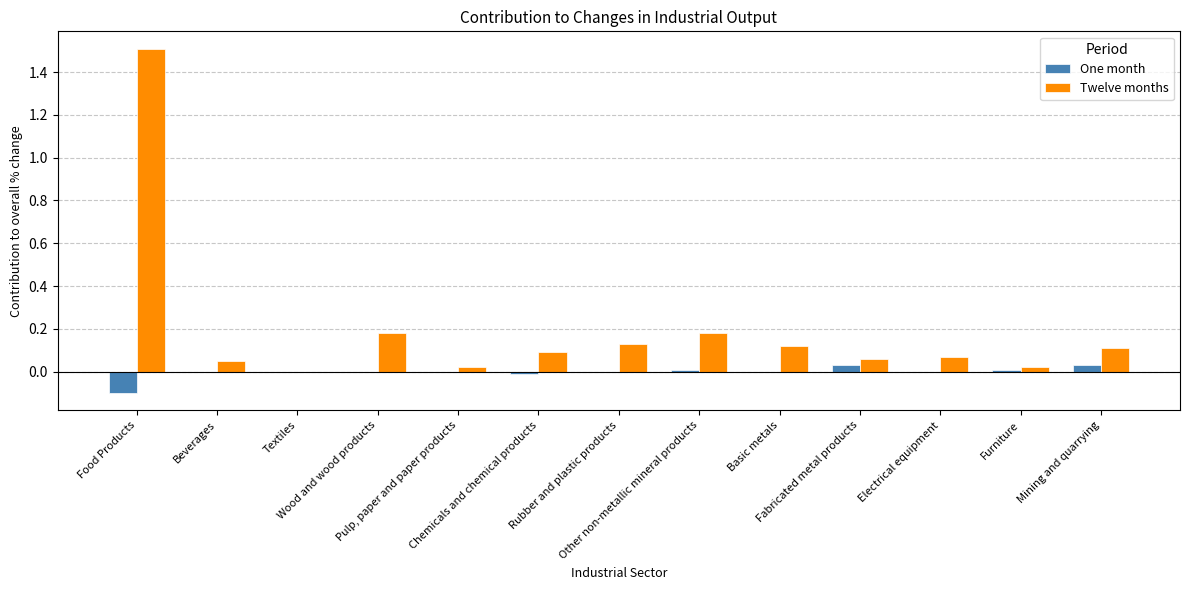

What is the greatest value displayed?

1.5